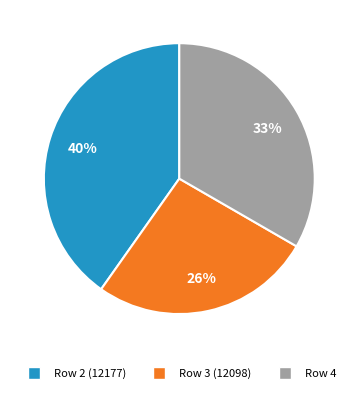

Rank the categories by value from highest to lowest.

Row 2 (12177), Row 4, Row 3 (12098)